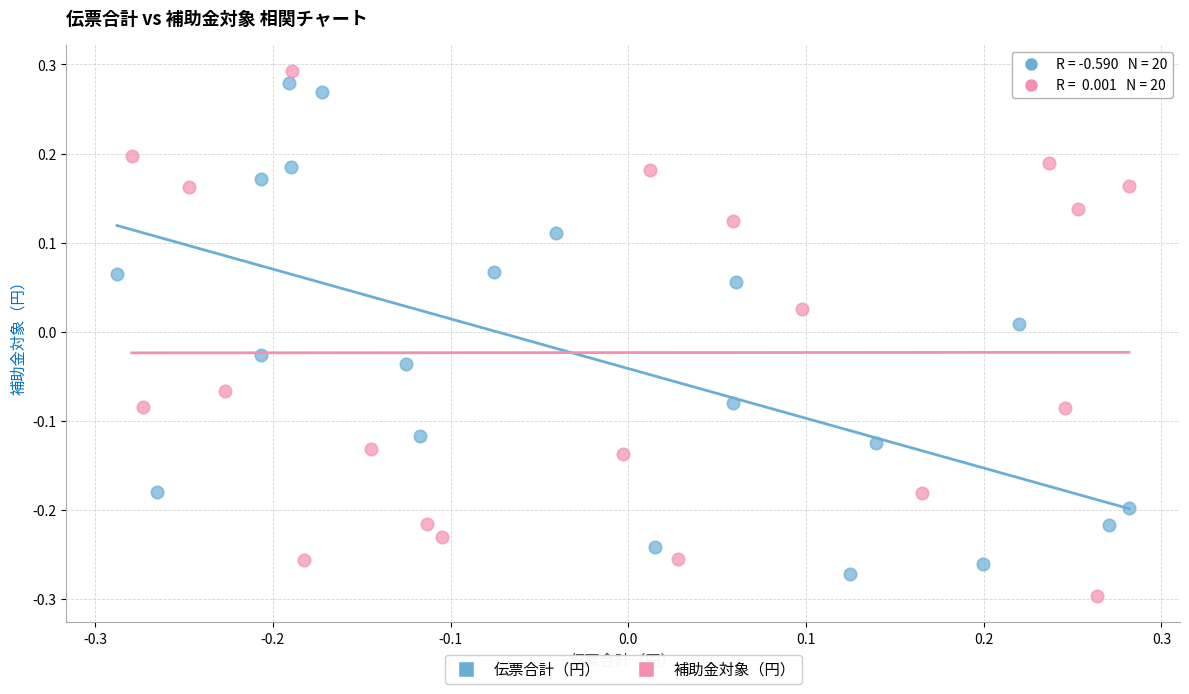

What are all the series names shown in the legend?

伝票合計（円）, 補助金対象（円）